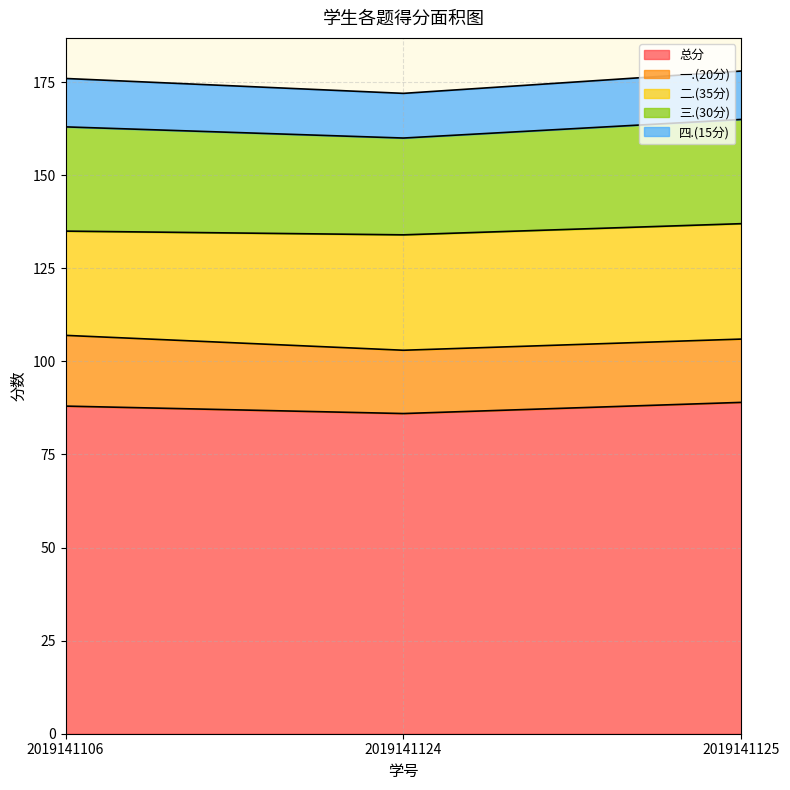

Where is 总分 nearest to the value 87?

2019141106